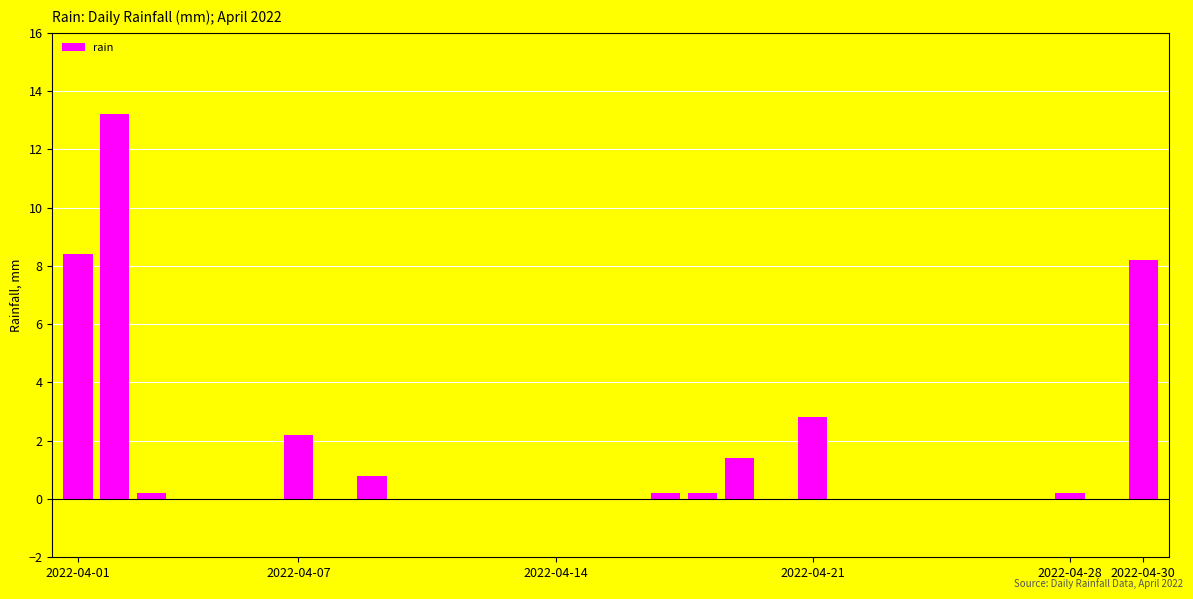

What is the sum of all values?

37.8